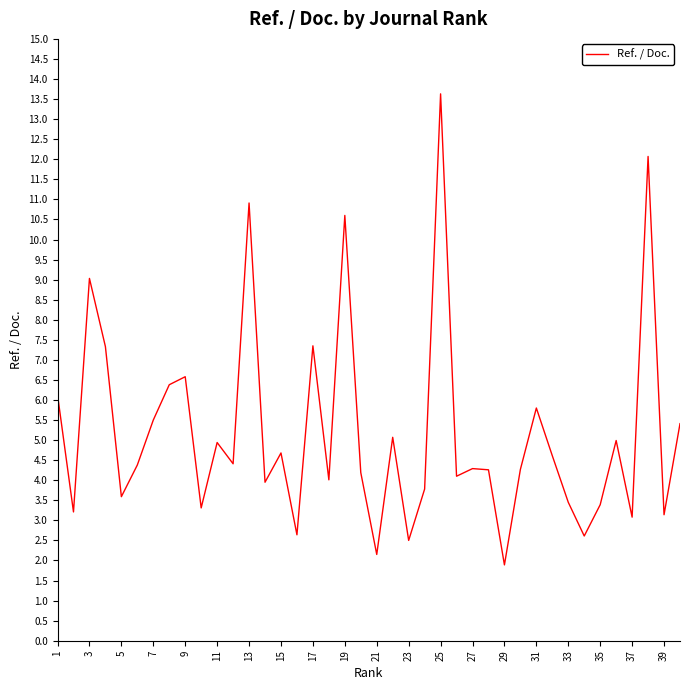

Does the chart display data point markers on the line(s)?

No